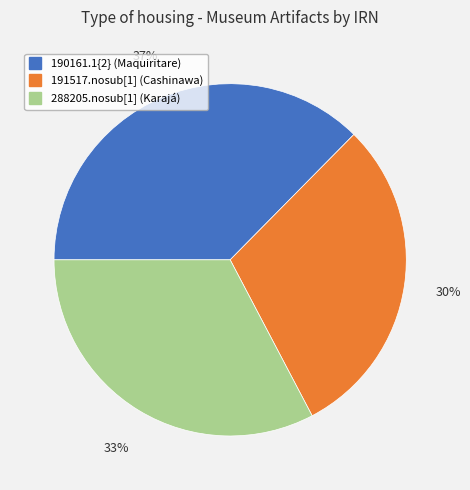

Is the sum of 191517.nosub[1] (Cashinawa) and 190161.1{2} (Maquiritare) greater than half?

Yes